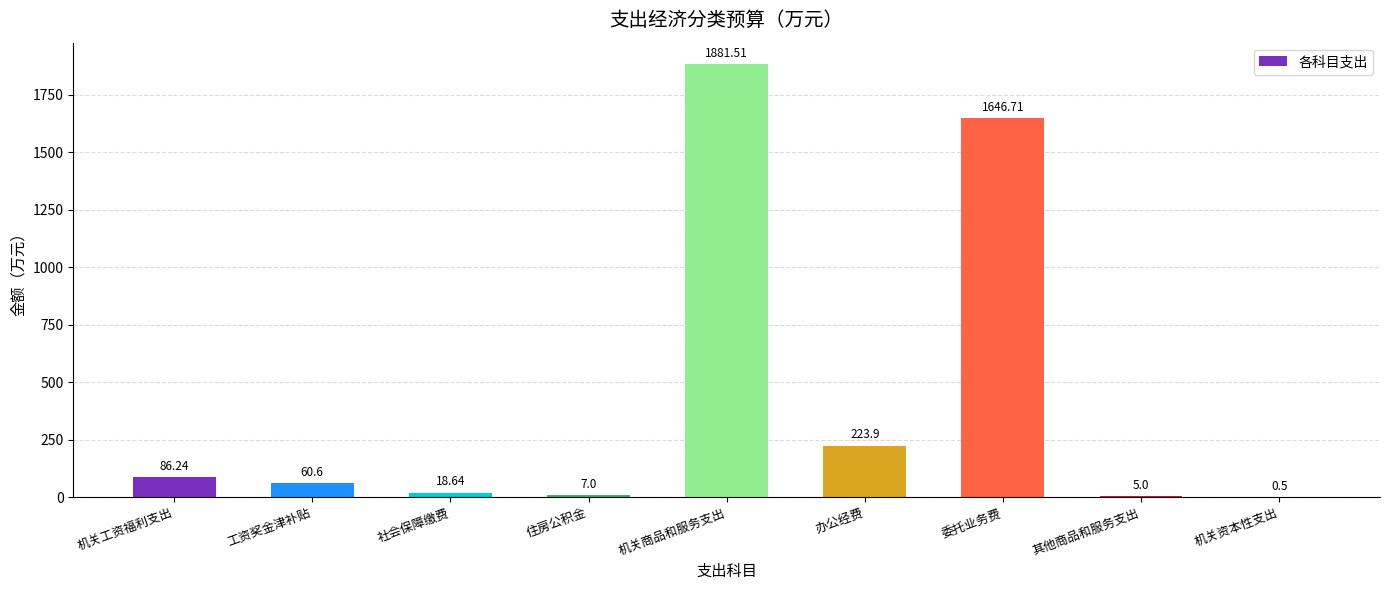

Approximately how many times larger is the value at 办公经费 compared to 社会保障缴费?

12.0